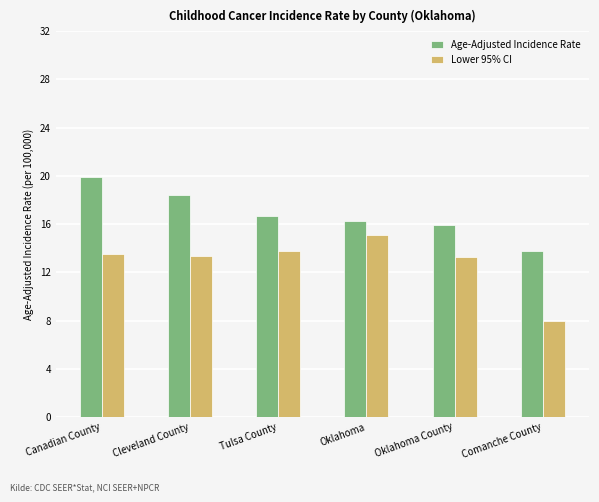

Is it true that Age-Adjusted Incidence Rate equals 25.3 at Oklahoma County?

False